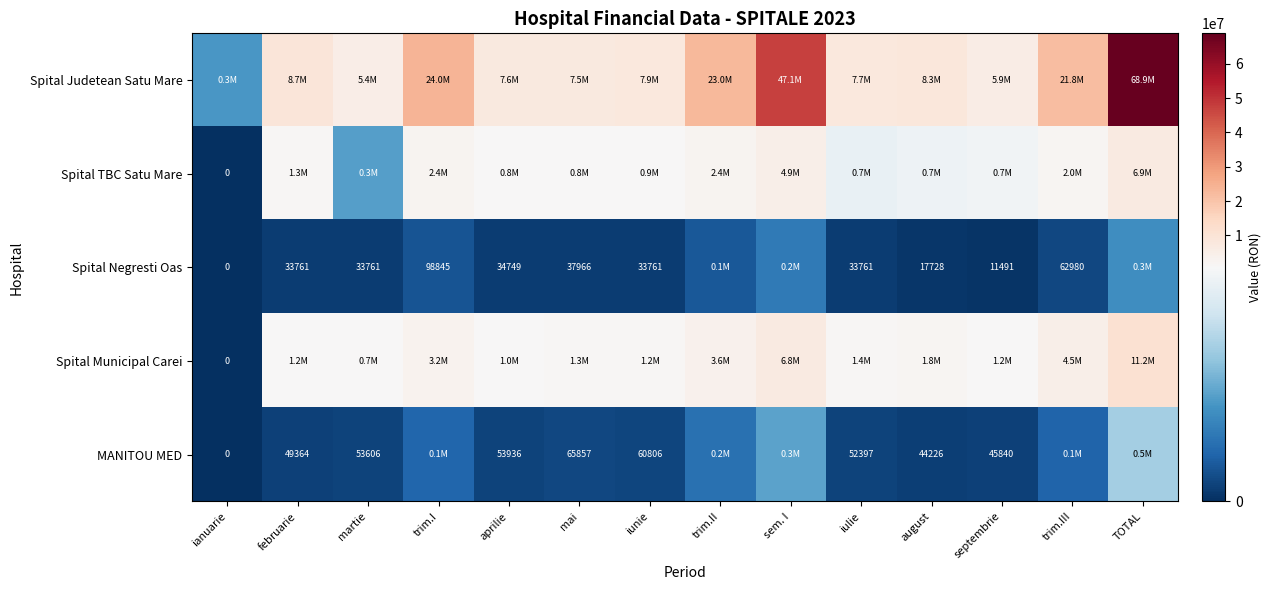

How many distinct data groups are displayed?

5